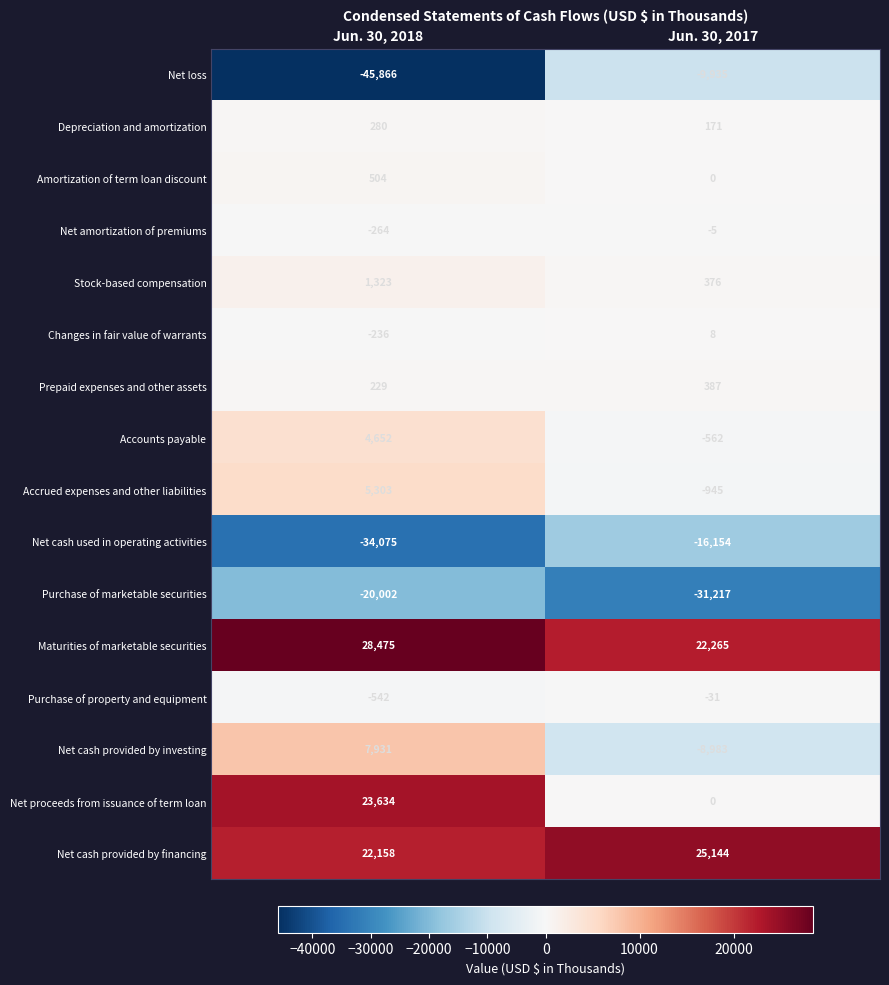

What is the average value of the Maturities of marketable securities series?

25370